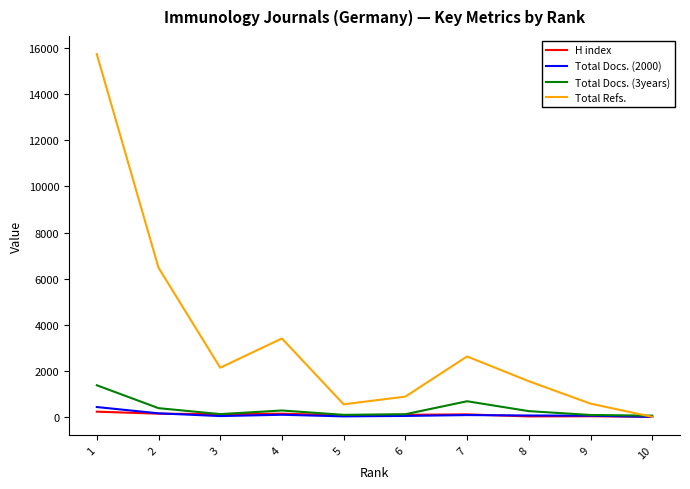

What is the difference between the highest and lowest values at 10?

52